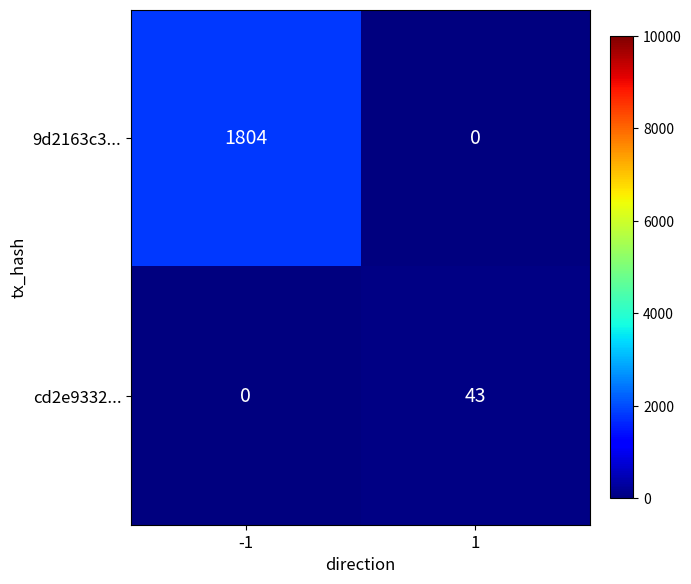

What is the maximum value for 9d2163c3...?

1804